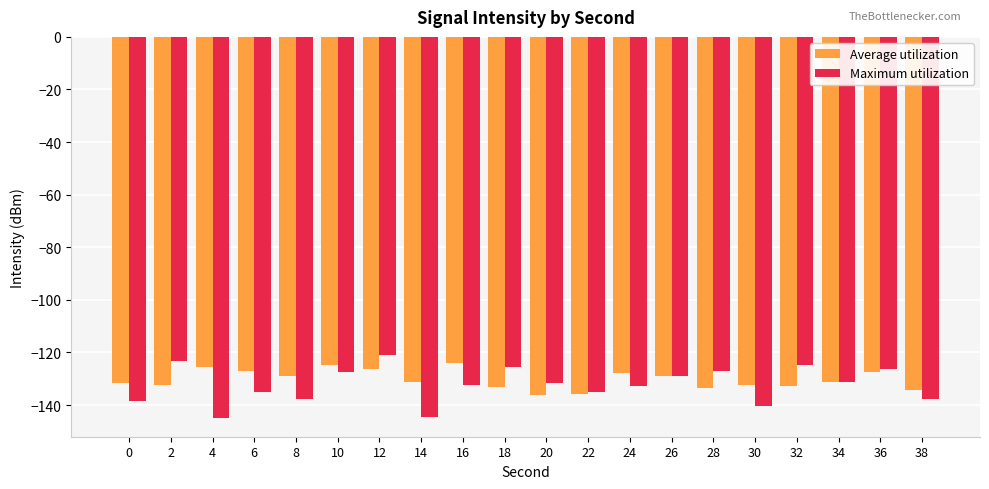

What is the spread (max minus min) of values at 14?

13.4